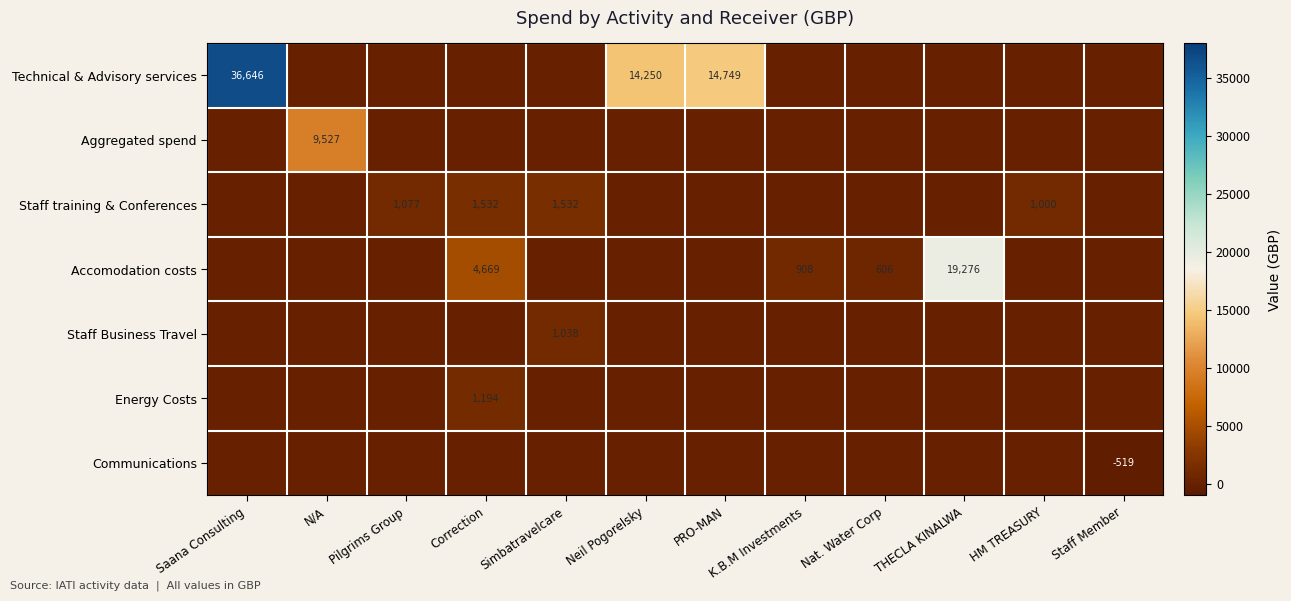

The Aggregated spend series shows 13837 at N/A. True or false?

False